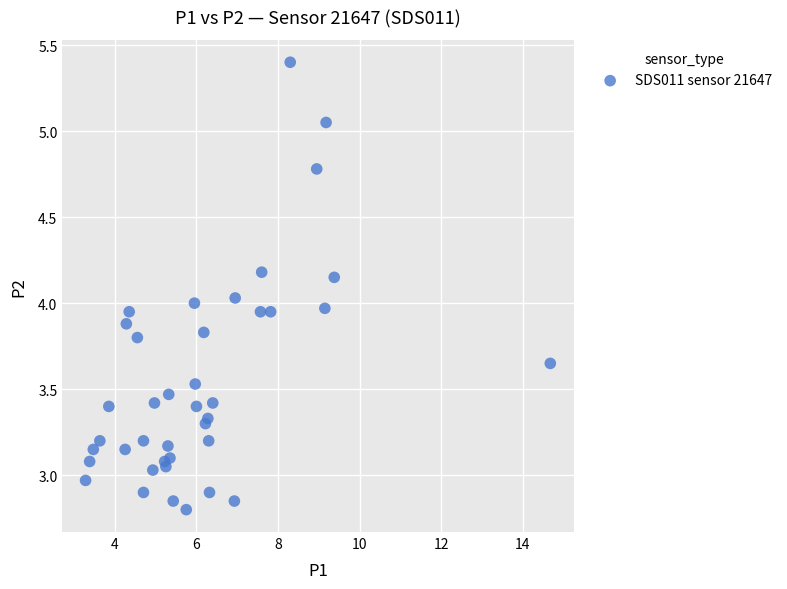

What is the range of Y values (max minus min)?

2.6